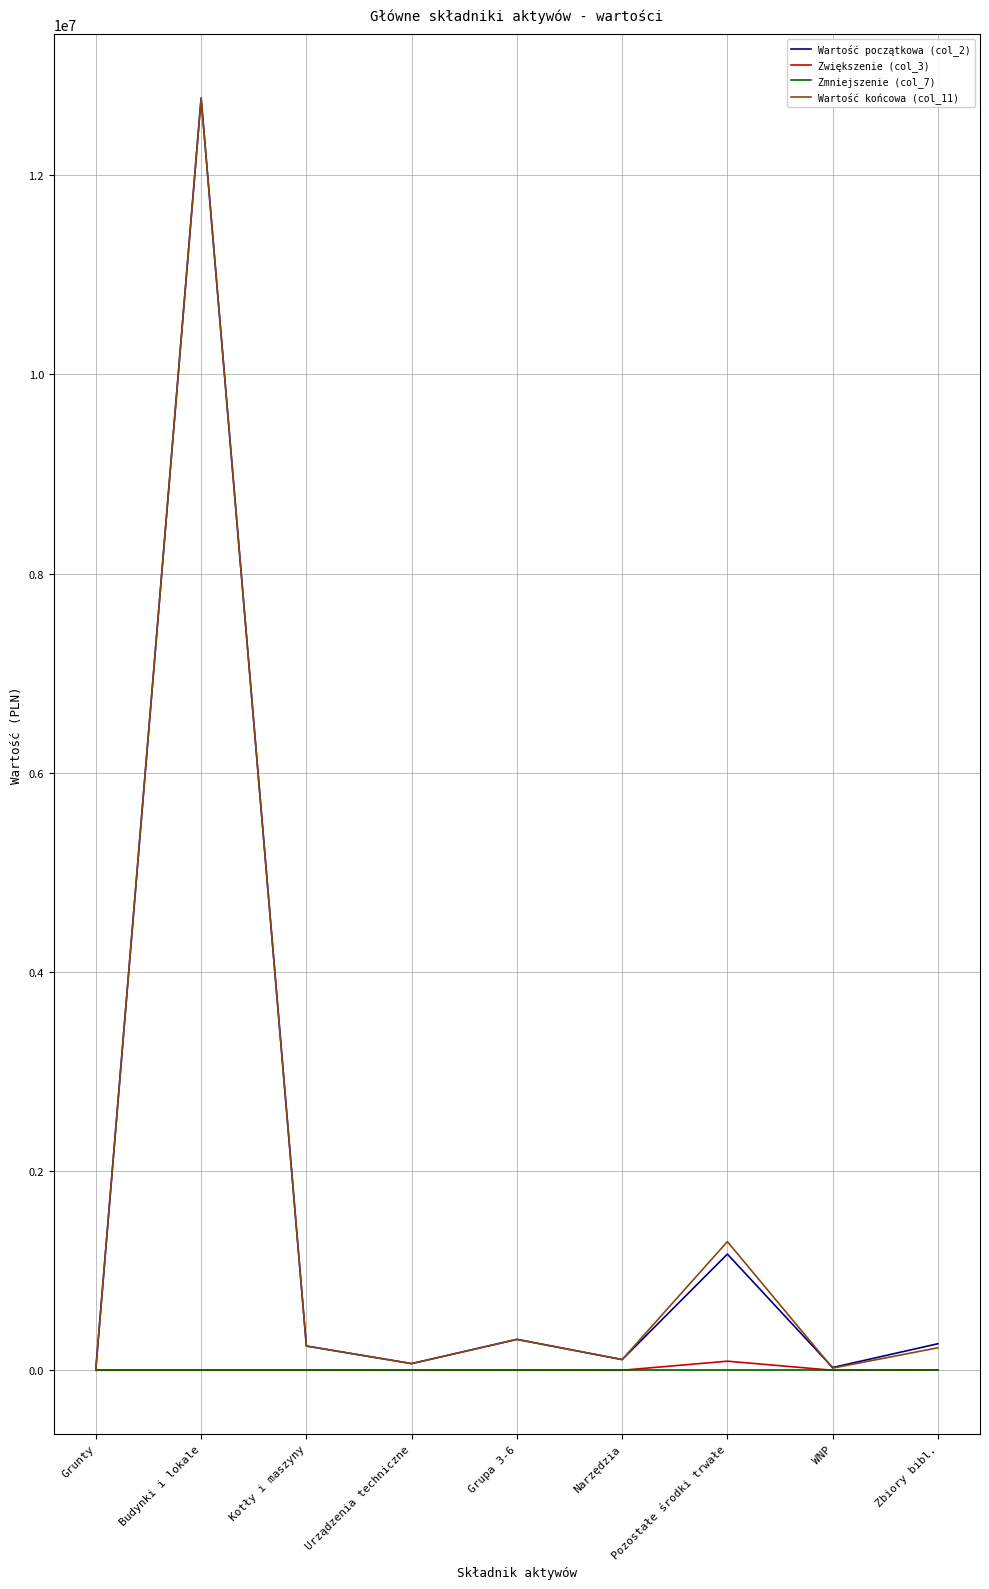

What are all the series names shown in the legend?

Wartość początkowa (col_2), Zwiększenie (col_3), Zmniejszenie (col_7), Wartość końcowa (col_11)